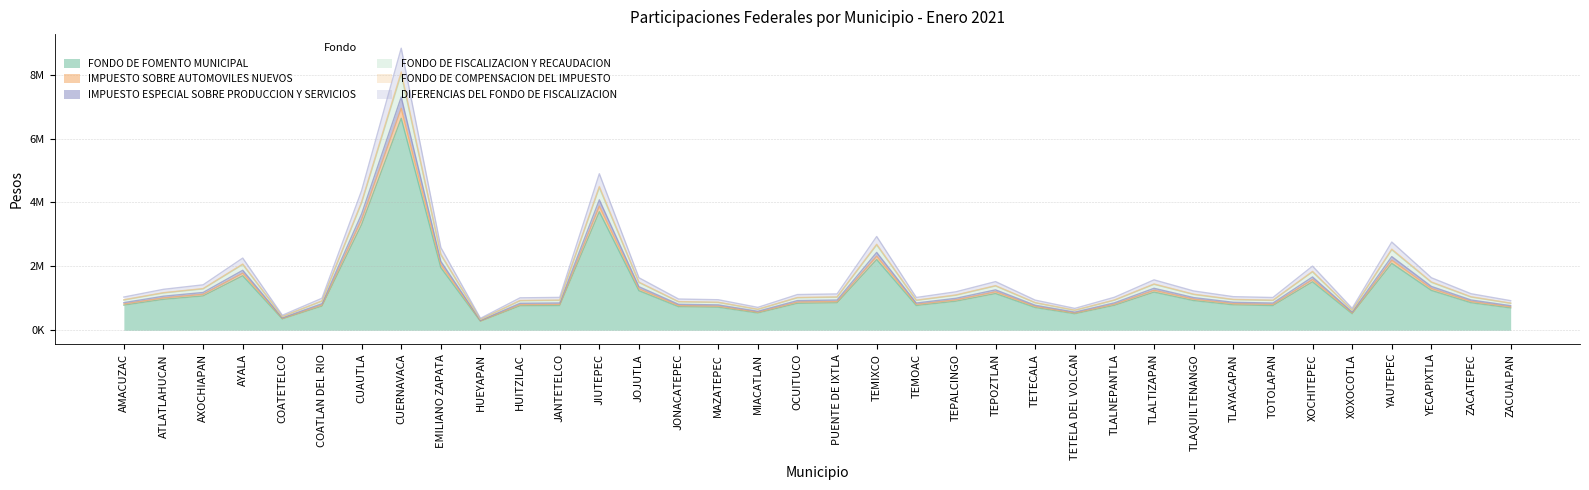

Reading left to right, transcribe all the data shown in this chart.

FONDO DE FOMENTO MUNICIPAL: 785086	967656	1073630	1705301	354352	755353	3307001	6632538	1960302	281686	766192	775770	3708927	1237721	737493	721360	540174	843158	859235	2213023	774274	908728	1148384	711321	516228	779568	1193062	928652	794537	773477	1515555	517928	2093972	1245911	860706	698838
IMPUESTO SOBRE AUTOMOVILES NUEVOS: 822206	1013408	1124393	1785931	371106	791067	3463362	6946136	2052988	295005	802419	812450	3884292	1296243	772363	755467	565714	883024	899861	2317659	810883	951694	1202682	744954	540636	816427	1249472	972560	832104	810048	1587213	542417	2192979	1304820	901332	731880
IMPUESTO ESPECIAL SOBRE PRODUCCION Y SERVICIOS: 863976	1064892	1181515	1876661	389959	831255	3639310	7299018	2157285	309992	843184	853724	4081624	1362095	811601	793847	594454	927884	945576	2435402	852078	1000043	1263781	782800	568102	857904	1312948	1021969	874377	851201	1667848	569973	2304388	1371108	947126	769061
FONDO DE FISCALIZACION Y RECAUDACION: 1038779	1280838	1420804	2258032	469192	1000652	4368821	8826392	2588549	372945	1014701	1027671	4896990	1642221	976523	955044	715282	1116526	1135981	2933342	1025058	1203350	1521666	942358	683444	1032090	1576393	1229134	1050701	1024005	2006859	684764	2760071	1642605	1142880	925371
FONDO DE COMPENSACION DEL IMPUESTO: 953801	1175847	1304471	2072595	430666	918274	4014336	8082714	2379016	342336	931299	943081	4500851	1505937	896332	876667	656530	1024799	1043439	2691155	940953	1104493	1396248	864764	627363	947398	1448373	1128414	964997	939985	1842017	628972	2538790	1510756	1047622	849367
DIFERENCIAS DEL FONDO DE FISCALIZACION: 945894	1166102	1293659	2055421	427097	910667	3981031	8015918	2359274	339499	923583	935268	4463499	1493472	888905	869402	651090	1016308	1034786	2668868	933155	1095341	1384683	857600	622164	939547	1436358	1119062	956995	932195	1826754	623756	2517702	1498209	1038954	842329